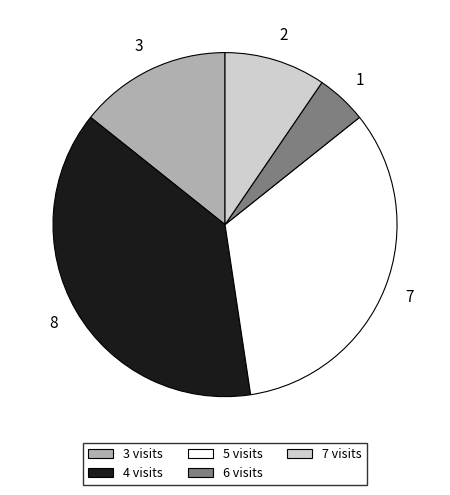

Approximately how many times larger is the value at 3 visits compared to 6 visits?

3.0